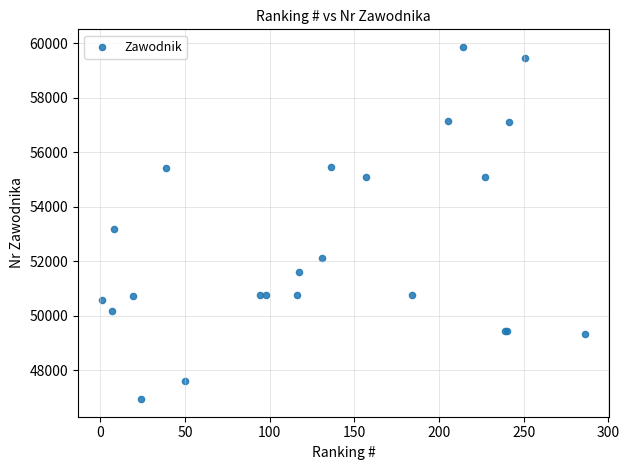

What Y value in the scatter plot is closest to 53410?

53185